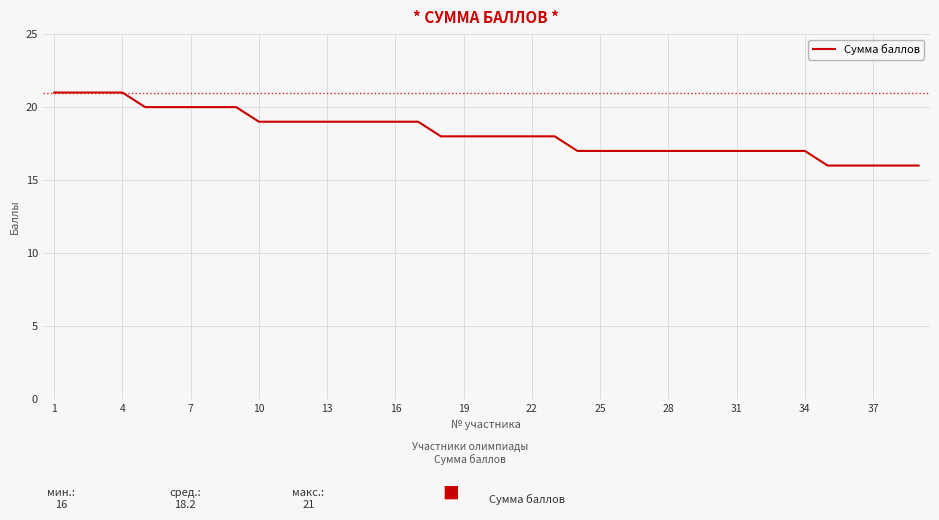

What is the minimum value shown in the chart?

16